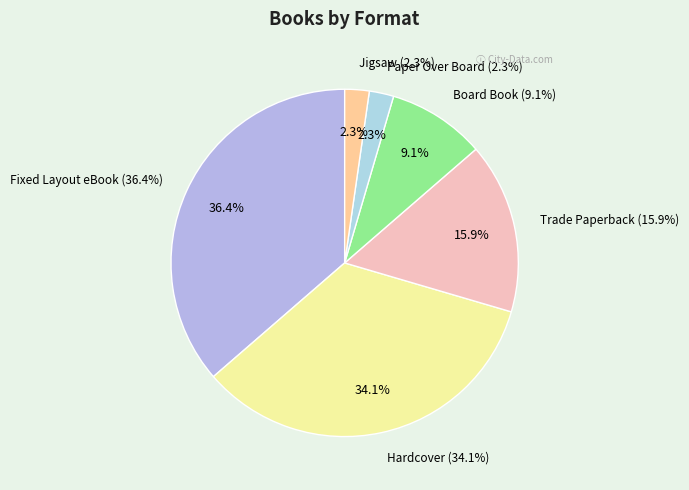

What percentage do Jigsaw and Fixed Layout eBook together represent?

38.6%